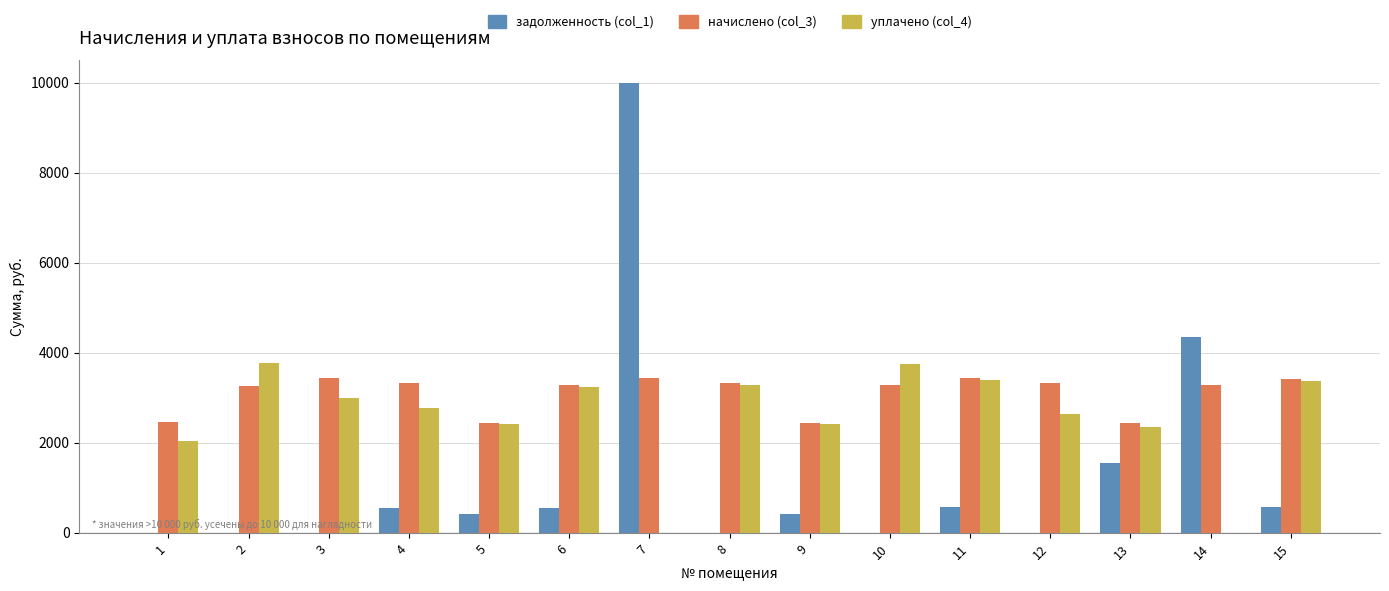

What are all the series names shown in the legend?

задолженность (col_1), начислено (col_3), уплачено (col_4)